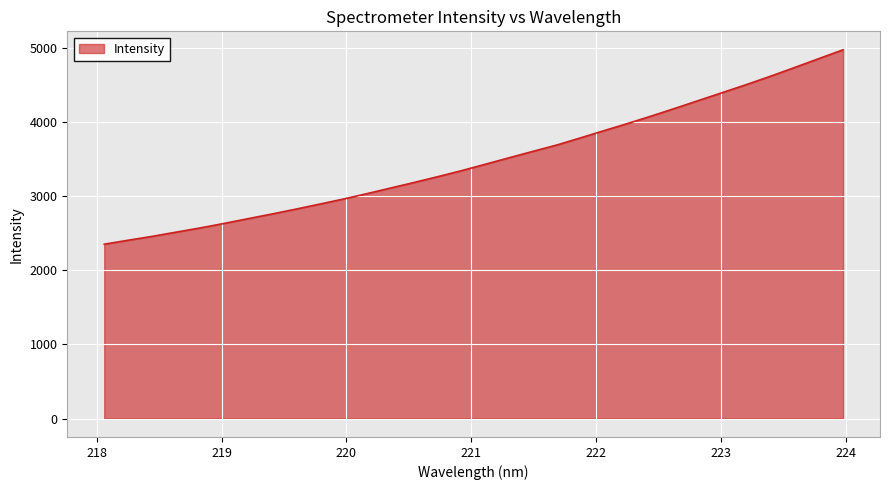

What is the maximum value shown in the chart?

4971.2